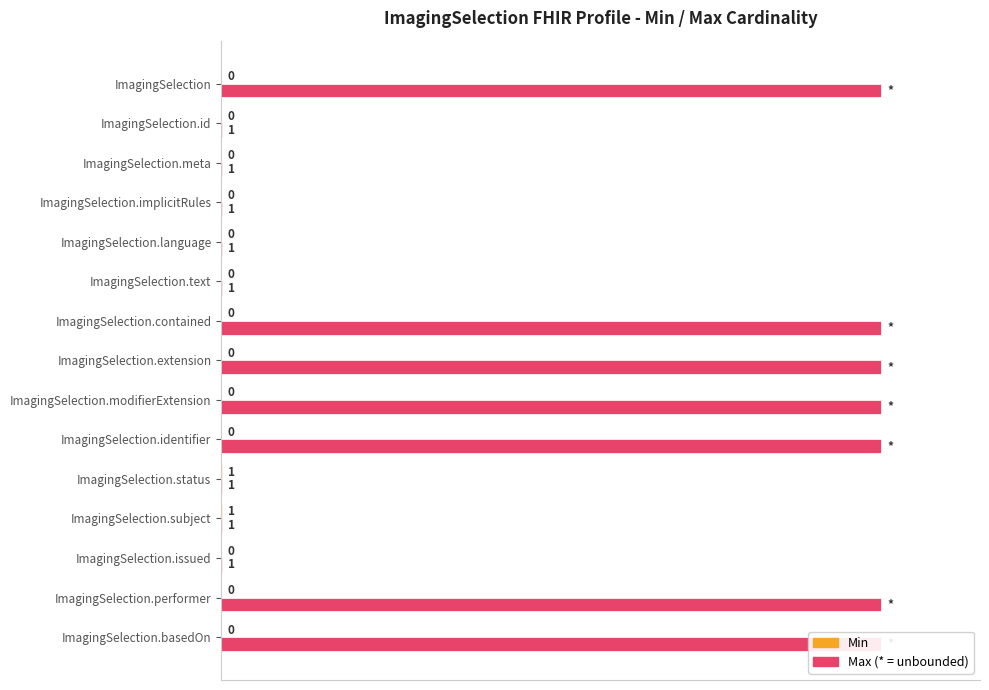

Reading left to right, extract all data points from this chart.

Max: 100.0	0.1	0.1	0.1	0.1	0.1	100.0	100.0	100.0	100.0	0.1	0.1	0.1	100.0	100.0
Min: 0.0	0.0	0.0	0.0	0.0	0.0	0.0	0.0	0.0	0.0	0.1	0.1	0.0	0.0	0.0